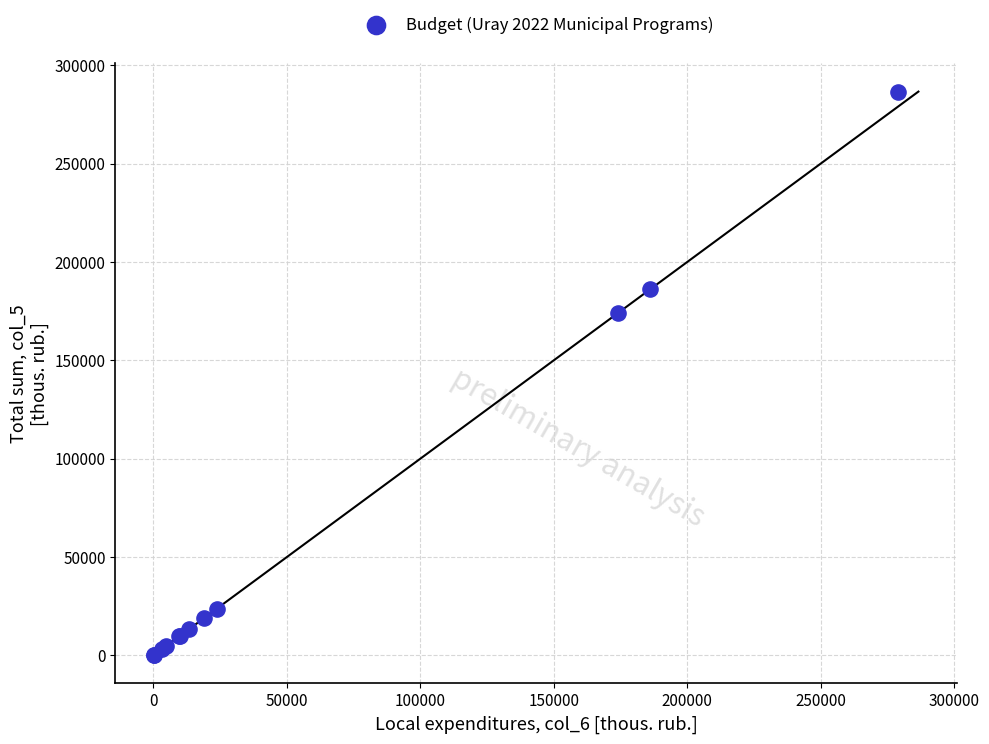

What Y value in the scatter plot is closest to 143312?

174117.8